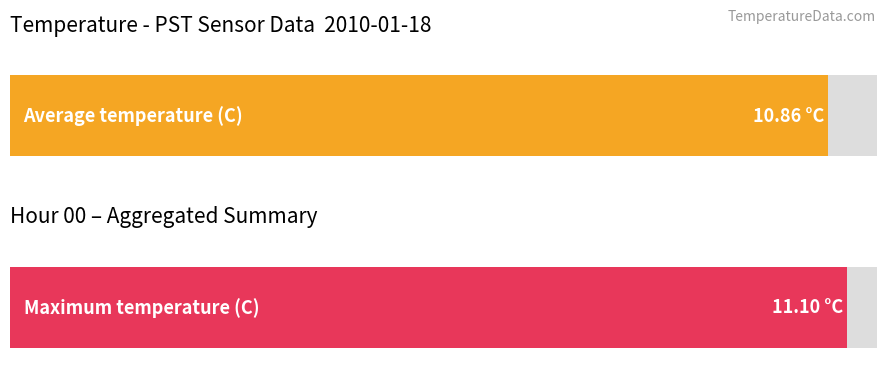

How many distinct data groups are displayed?

2